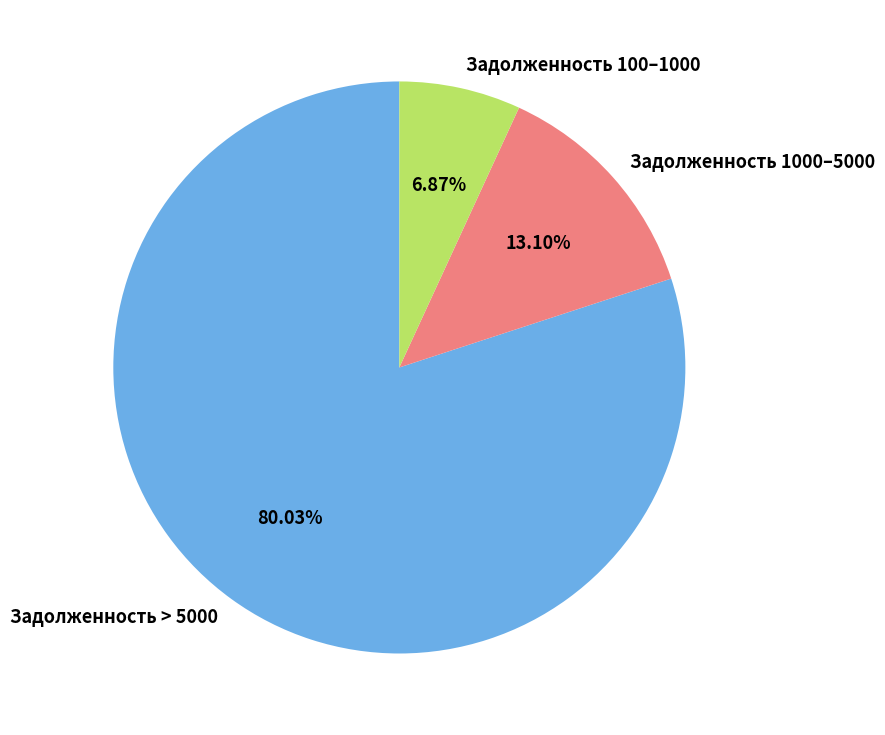

Which slice is the smallest?

Задолженность 100–1000